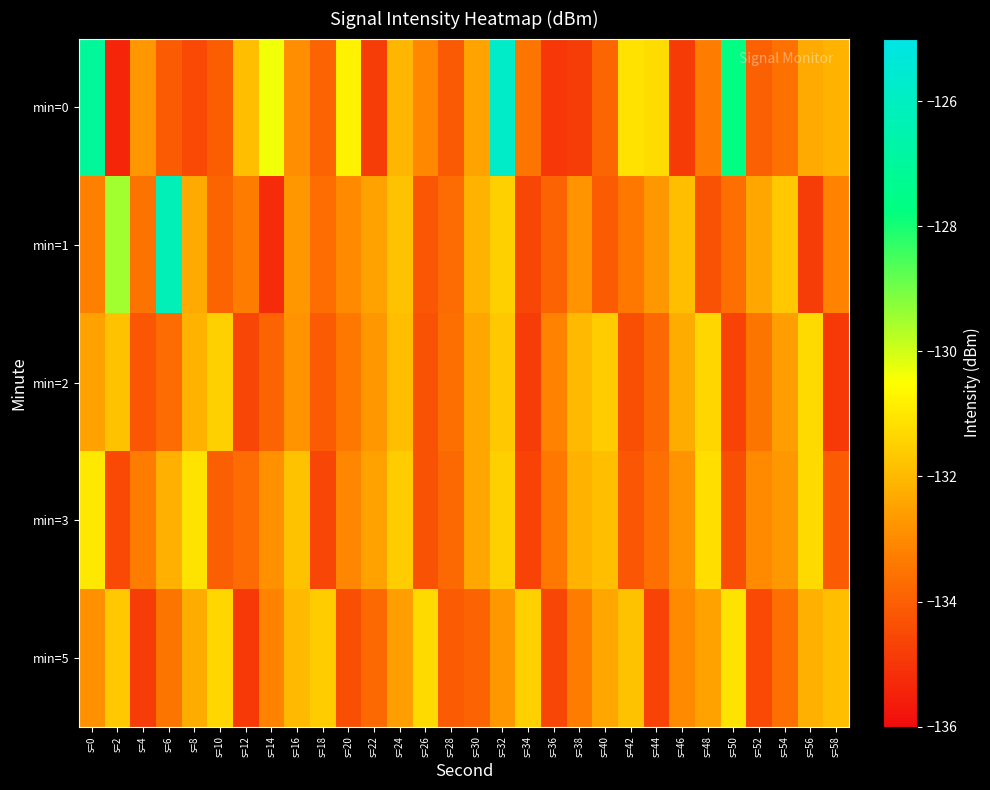

Reading left to right, transcribe all the data shown in this chart.

min=0: s=0=-127.0	s=2=-135.4	s=4=-132.7	s=6=-134.1	s=8=-134.5	s=10=-134.1	s=12=-131.9	s=14=-130.4	s=16=-132.9	s=18=-133.9	s=20=-130.8	s=22=-134.8	s=24=-132.1	s=26=-133.1	s=28=-134.2	s=30=-132.4	s=32=-125.8	s=34=-133.5	s=36=-134.9	s=38=-134.8	s=40=-133.8	s=42=-131.1	s=44=-131.3	s=46=-134.9	s=48=-133.3	s=50=-127.7	s=52=-134.0	s=54=-133.6	s=56=-132.3	s=58=-132.1
min=1: s=0=-133.2	s=2=-129.5	s=4=-133.5	s=6=-126.2	s=8=-132.3	s=10=-133.9	s=12=-133.3	s=14=-135.3	s=16=-132.7	s=18=-133.7	s=20=-133.0	s=22=-132.5	s=24=-131.8	s=26=-134.2	s=28=-133.7	s=30=-132.1	s=32=-131.5	s=34=-134.6	s=36=-133.9	s=38=-132.8	s=40=-134.1	s=42=-133.4	s=44=-132.7	s=46=-131.9	s=48=-134.3	s=50=-133.6	s=52=-132.4	s=54=-131.7	s=56=-134.8	s=58=-133.2
min=2: s=0=-132.5	s=2=-131.8	s=4=-134.2	s=6=-133.7	s=8=-132.1	s=10=-131.5	s=12=-134.6	s=14=-133.9	s=16=-132.8	s=18=-134.1	s=20=-133.4	s=22=-132.7	s=24=-131.9	s=26=-134.3	s=28=-133.6	s=30=-132.4	s=32=-131.7	s=34=-134.8	s=36=-133.2	s=38=-132.0	s=40=-131.6	s=42=-134.4	s=44=-133.8	s=46=-132.3	s=48=-131.4	s=50=-134.7	s=52=-133.5	s=54=-132.6	s=56=-131.3	s=58=-134.9
min=3: s=0=-131.0	s=2=-134.5	s=4=-133.3	s=6=-132.2	s=8=-131.1	s=10=-134.0	s=12=-133.7	s=14=-132.9	s=16=-131.8	s=18=-134.6	s=20=-133.1	s=22=-132.5	s=24=-131.6	s=26=-134.3	s=28=-133.8	s=30=-132.4	s=32=-131.5	s=34=-134.7	s=36=-133.4	s=38=-132.1	s=40=-131.9	s=42=-134.2	s=44=-133.6	s=46=-132.8	s=48=-131.2	s=50=-134.4	s=52=-133.0	s=54=-132.7	s=56=-131.3	s=58=-134.1
min=5: s=0=-132.9	s=2=-131.7	s=4=-134.8	s=6=-133.5	s=8=-132.3	s=10=-131.4	s=12=-134.9	s=14=-133.2	s=16=-132.0	s=18=-131.6	s=20=-134.4	s=22=-133.8	s=24=-132.6	s=26=-131.3	s=28=-134.1	s=30=-133.9	s=32=-132.7	s=34=-131.5	s=36=-134.6	s=38=-133.3	s=40=-132.4	s=42=-131.8	s=44=-134.7	s=46=-133.0	s=48=-132.5	s=50=-131.1	s=52=-134.5	s=54=-133.6	s=56=-132.2	s=58=-131.9